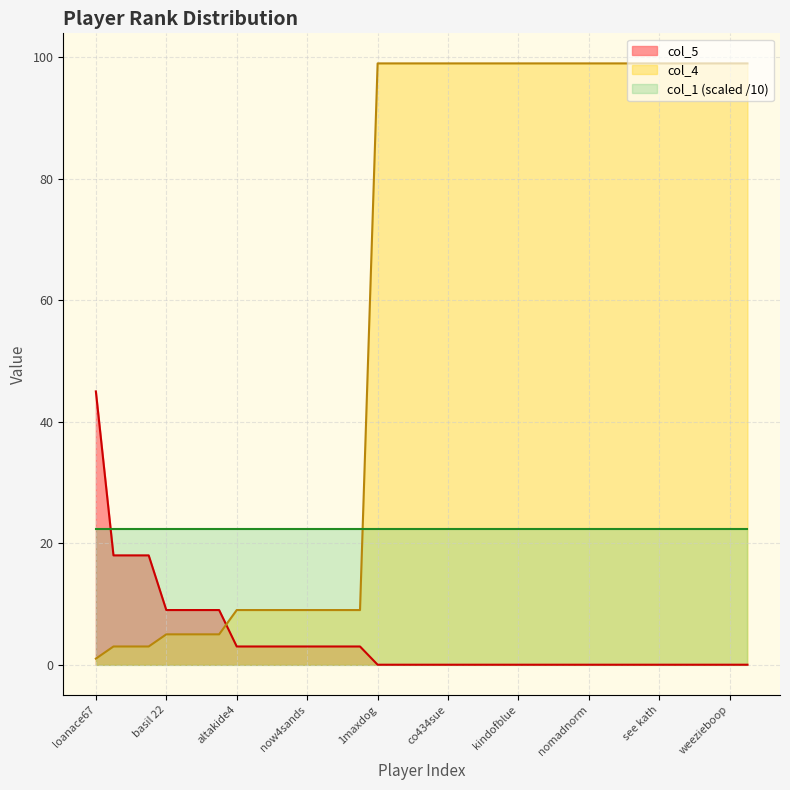

What is the maximum value for col_5?

45.0